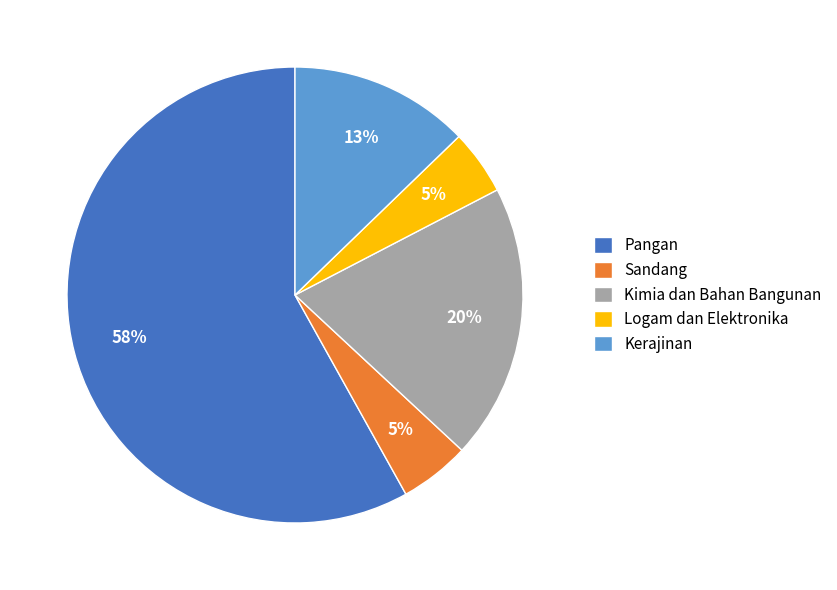

Do Kerajinan and Pangan together represent more than half of the pie?

Yes